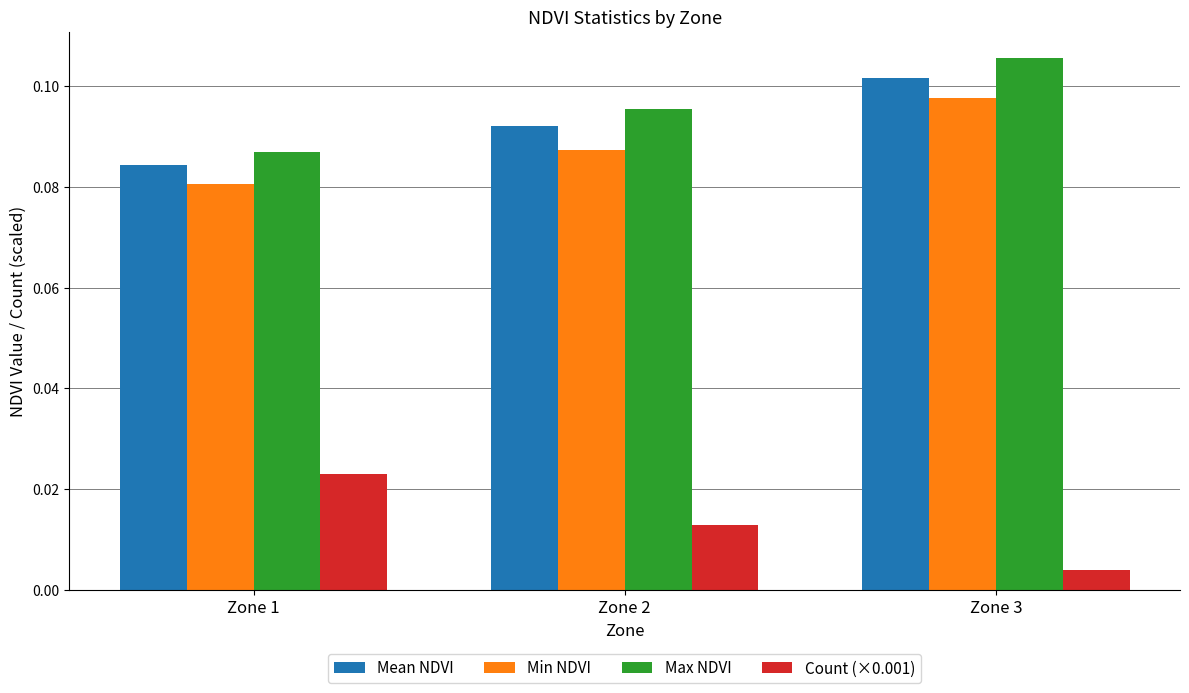

Rank the categories by Mean NDVI value from lowest to highest.

Zone 1, Zone 2, Zone 3